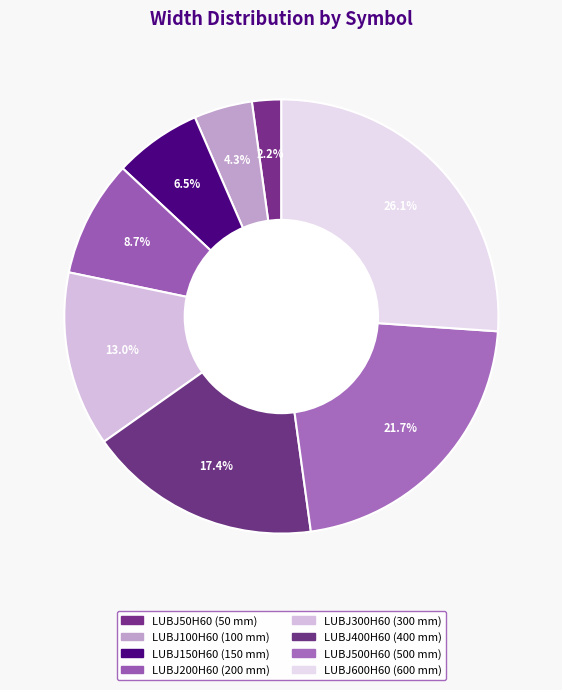

What percentage is the LUBJ300H60 slice, to the nearest percent?

13%